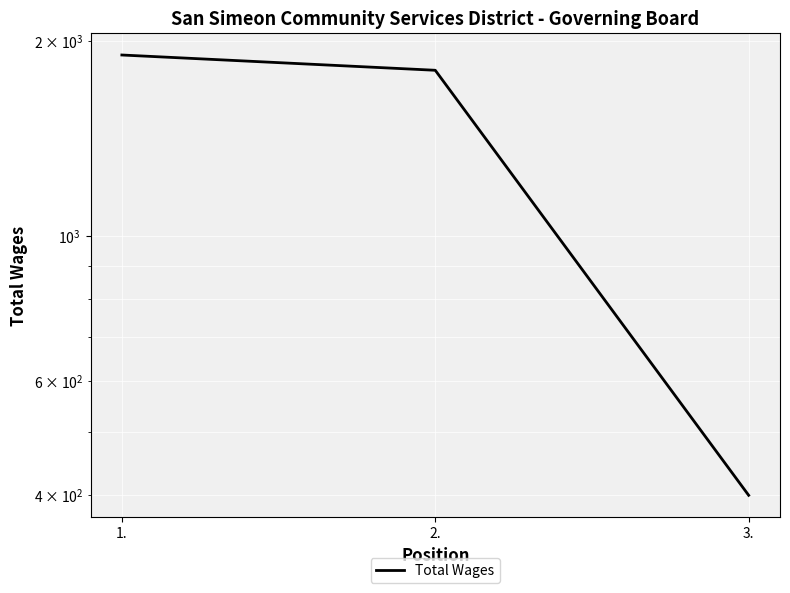

Reading left to right, list all the values displayed in this chart.

1.=1900	2.=1800	3.=400